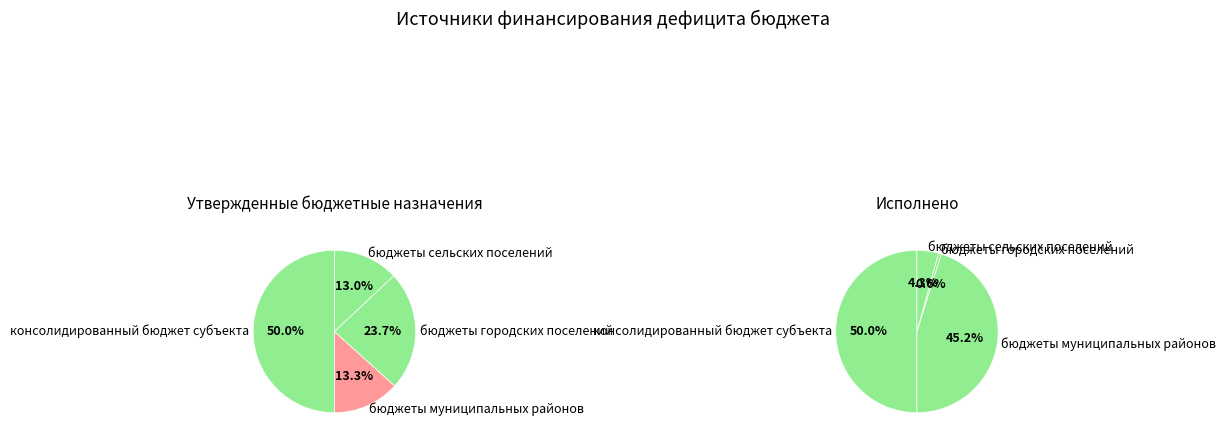

Rank the series at бюджеты сельских поселений from lowest to highest value.

Исполнено, Утвержденные назначения